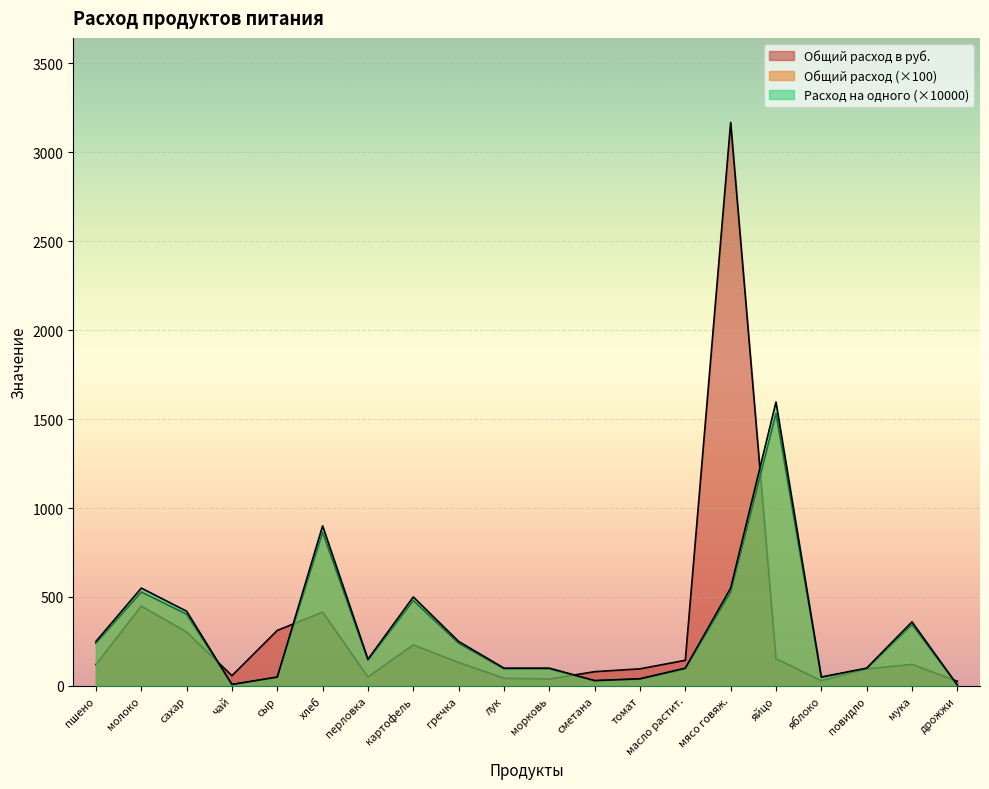

What is the maximum value for Общий расход?

1532.2